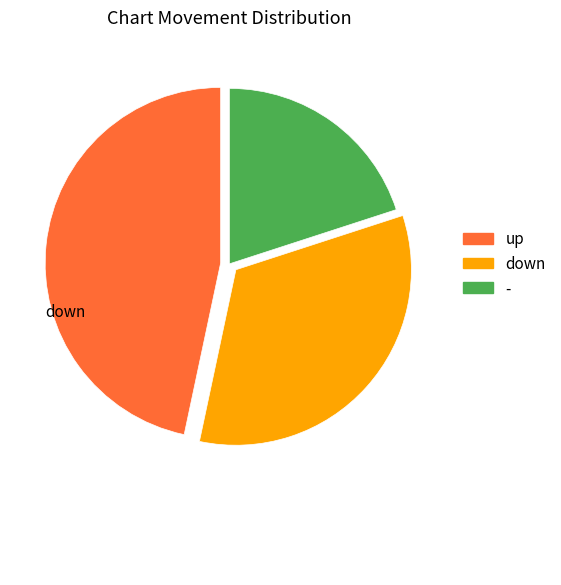

What is the smallest slice in the pie chart?

-